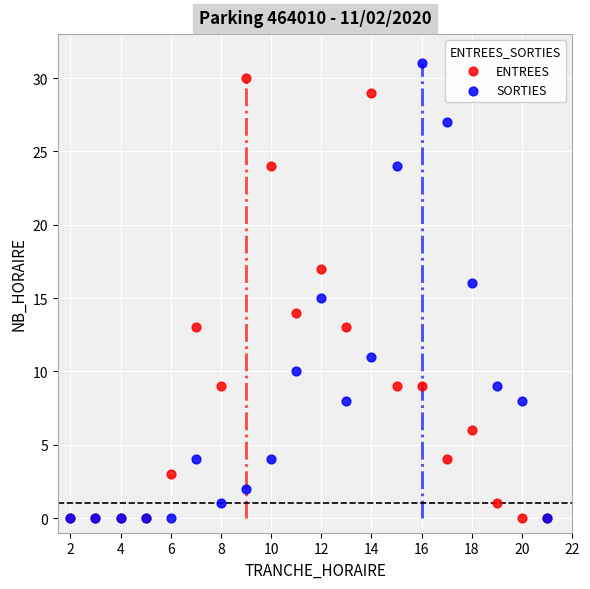

Which series contains the highest Y value?

SORTIES